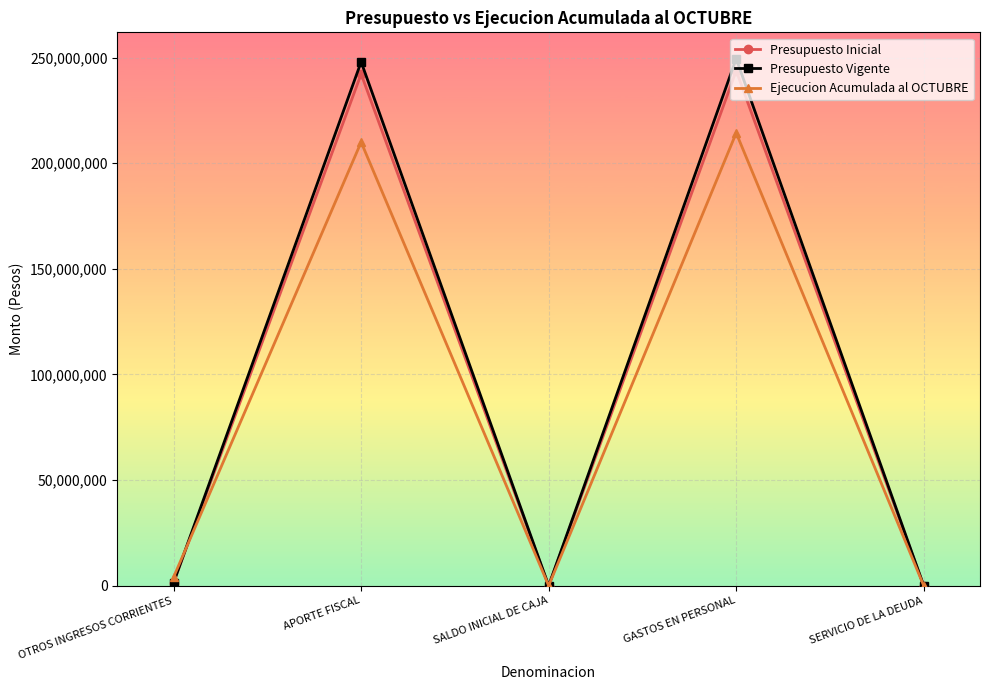

What is the label of the 2nd point from the left?

APORTE FISCAL